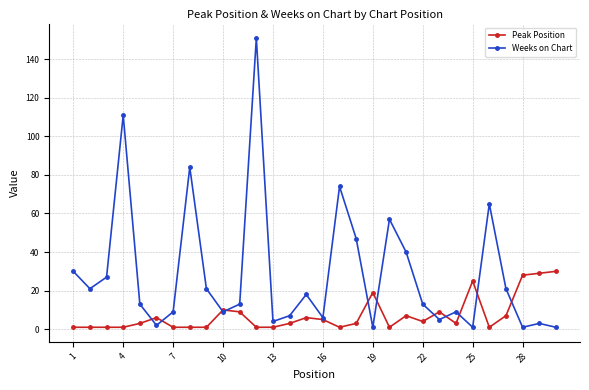

Which series has the largest total across all categories?

Weeks on Chart